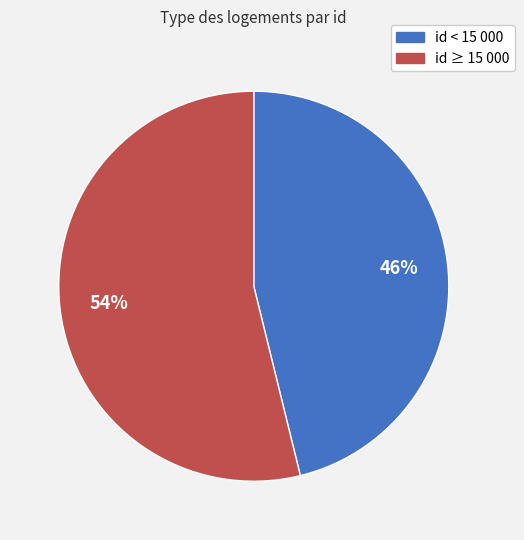

To the nearest percent, what is the average slice percentage?

50%